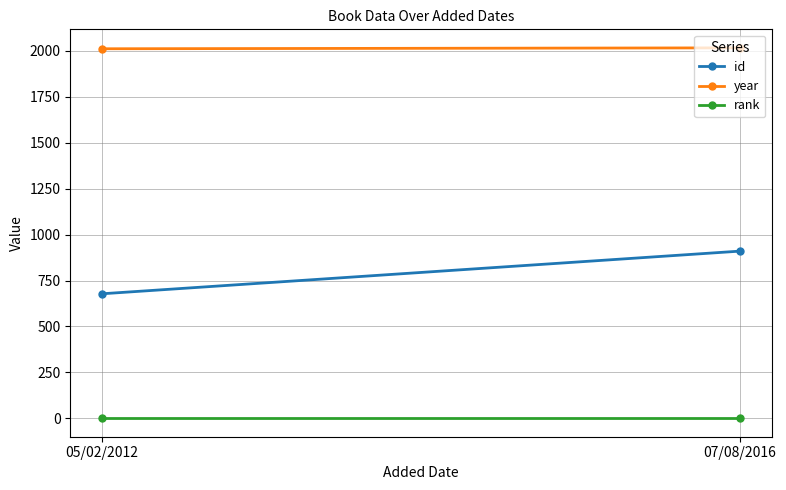

Is it true that year equals 1064 at 05/02/2012?

False